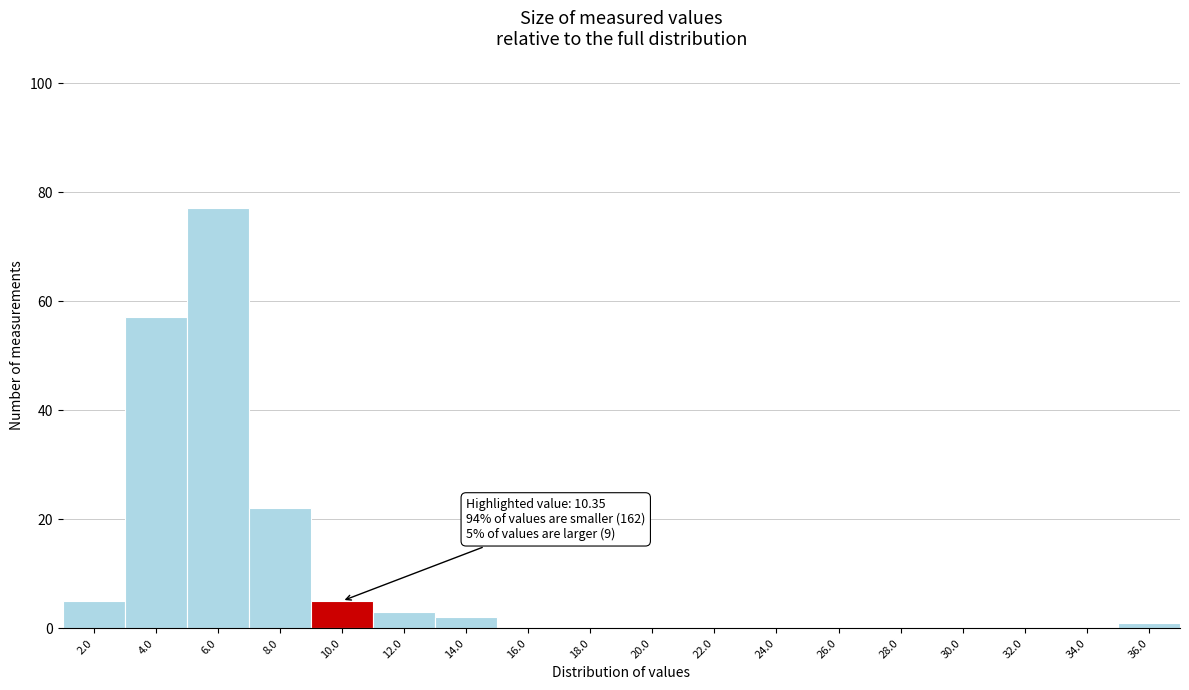

Reading left to right, list all the values displayed in this chart.

2.0=5	4.0=57	6.0=77	8.0=22	10.0=5	12.0=3	14.0=2	16.0=0	18.0=0	20.0=0	22.0=0	24.0=0	26.0=0	28.0=0	30.0=0	32.0=0	34.0=0	36.0=1